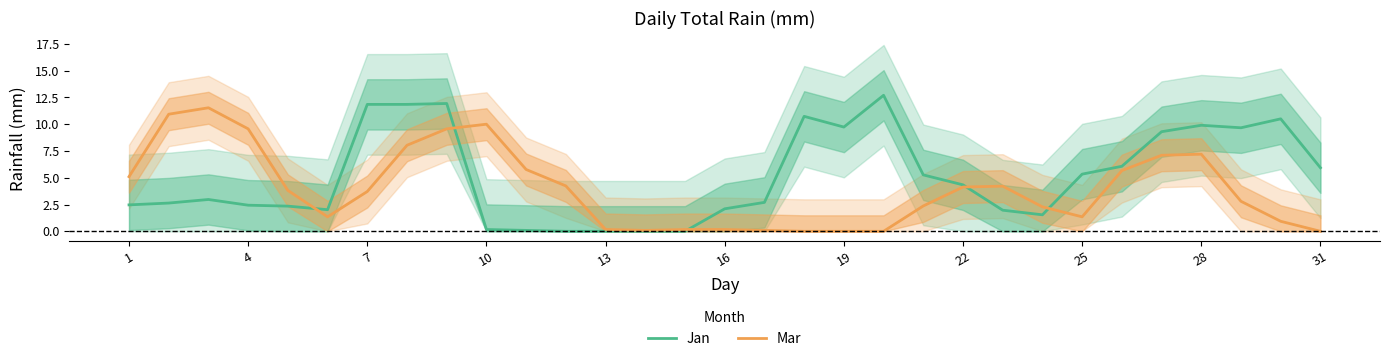

The Jan series shows 11.8 at 7. True or false?

True